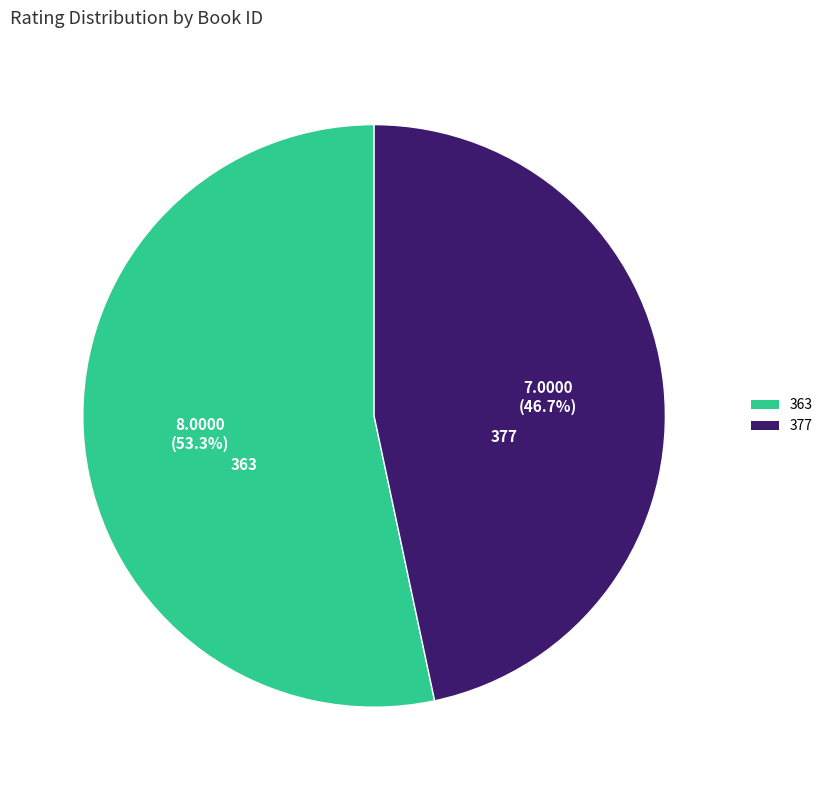

Does 377 account for over 50% of the chart?

No